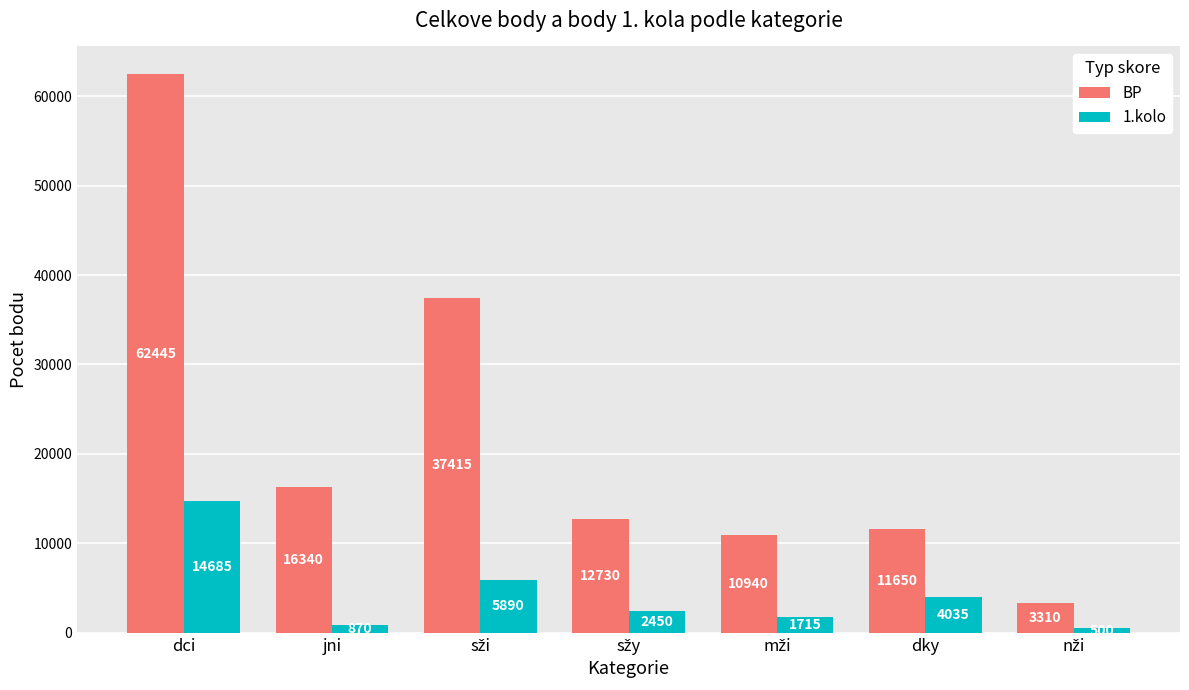

Rank the series by their average value, from lowest to highest.

1.kolo, BP